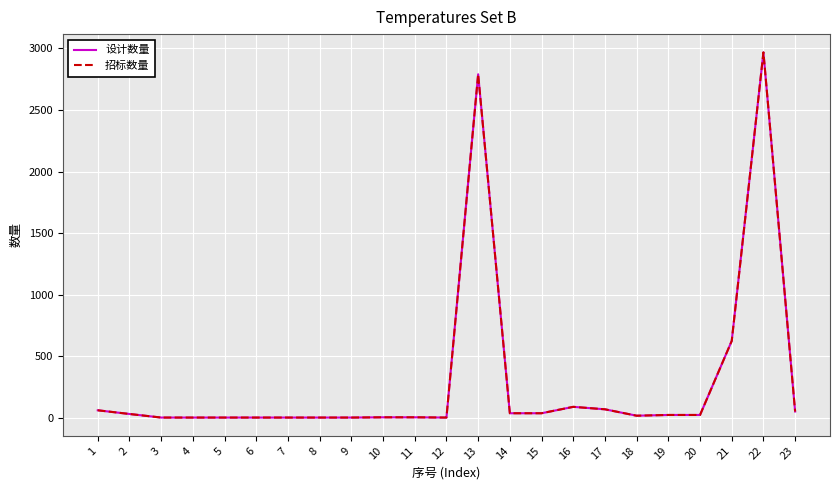

Does the chart display data point markers on the line(s)?

No